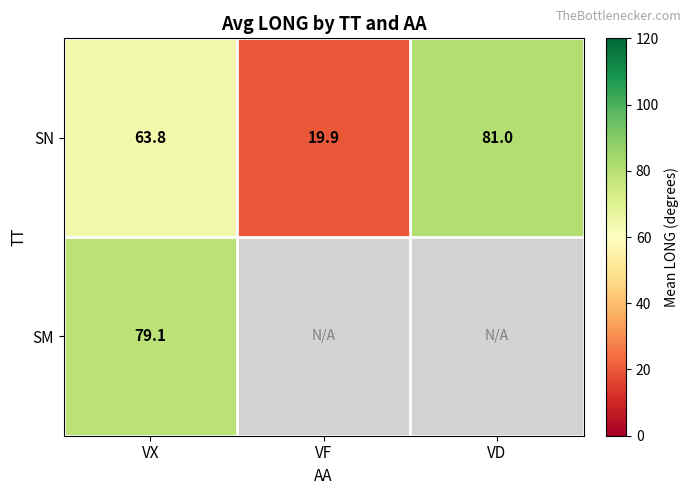

Which has a higher value, VD or VX?

VD